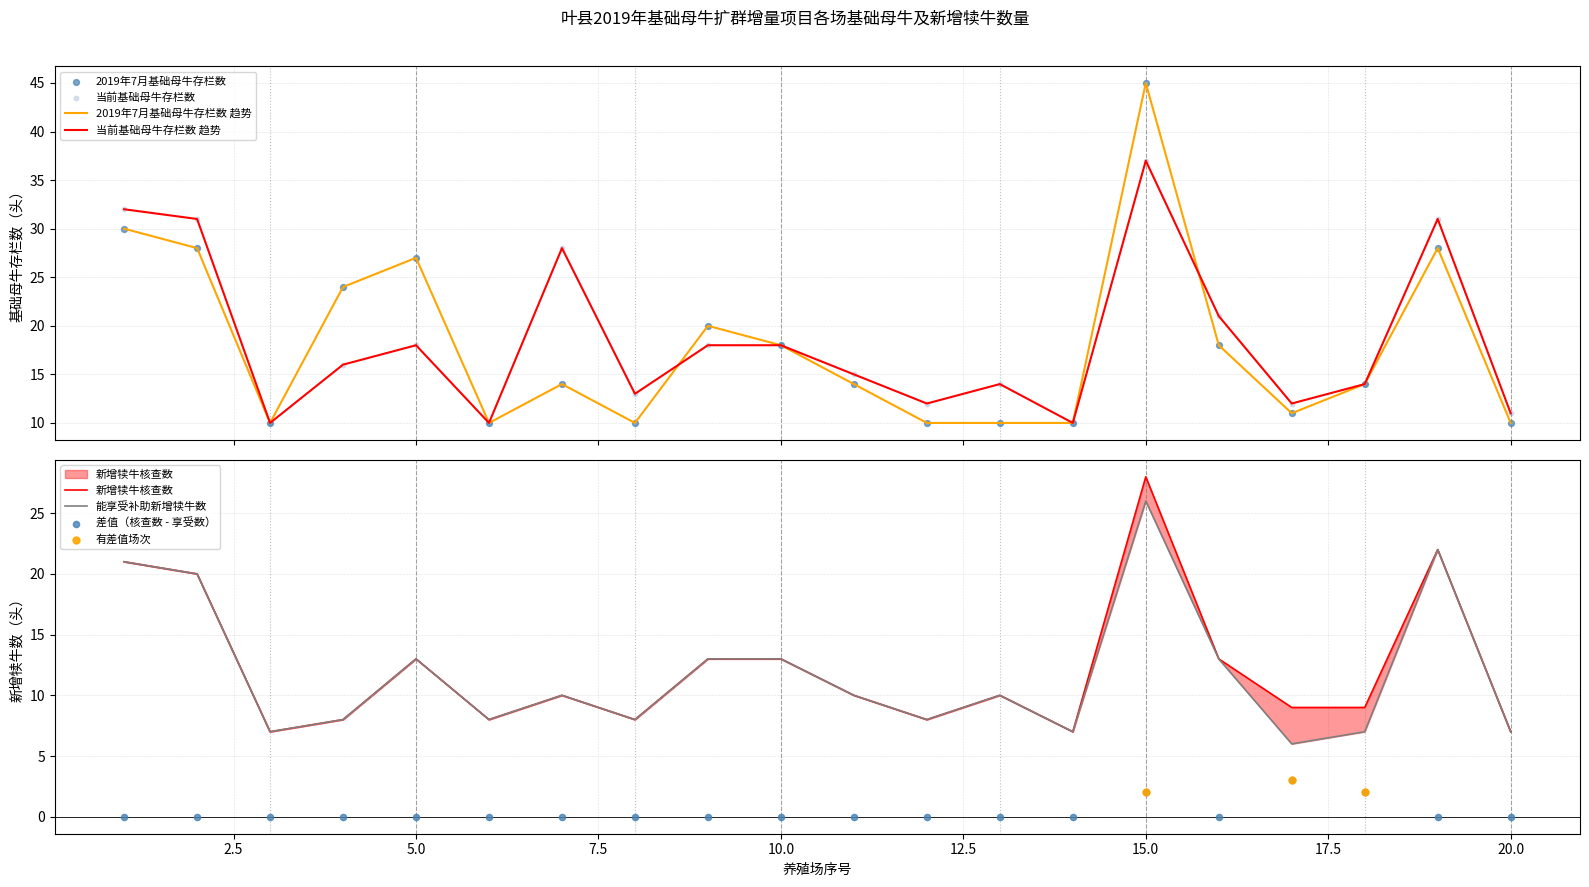

What is the highest value of the 当前基础母牛存栏数 趋势 series?

37